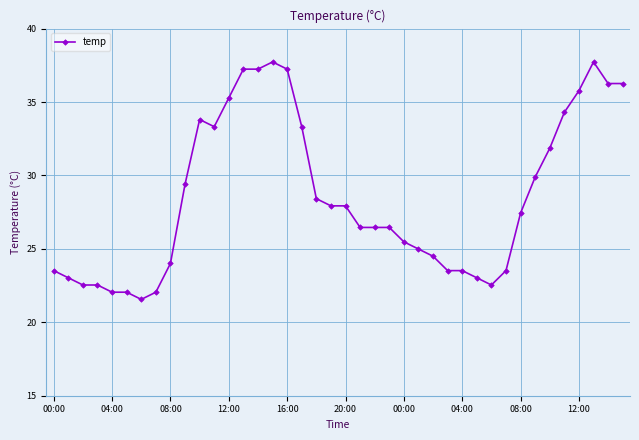

What is the minimum value shown in the chart?

21.6